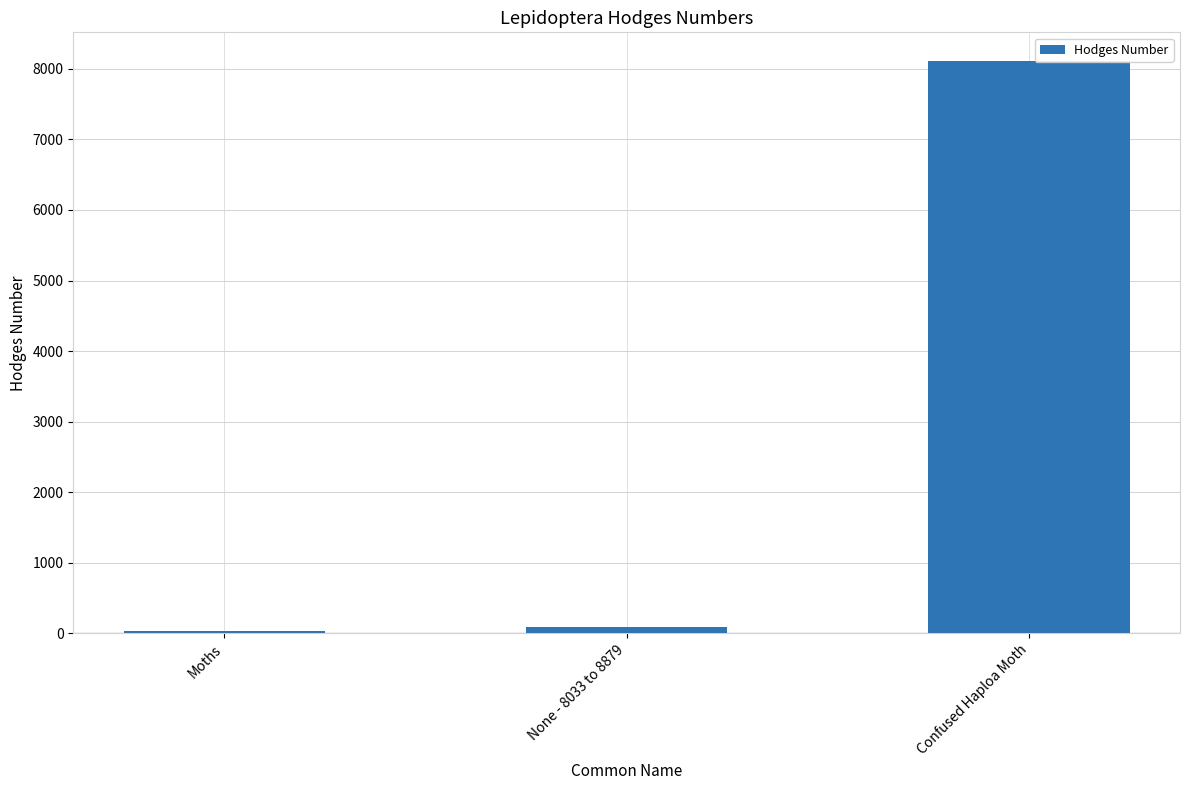

Reading right to left, list all the values displayed in this chart.

Confused Haploa Moth=8112.0	None - 8033 to 8879=93.2	Moths=29.0